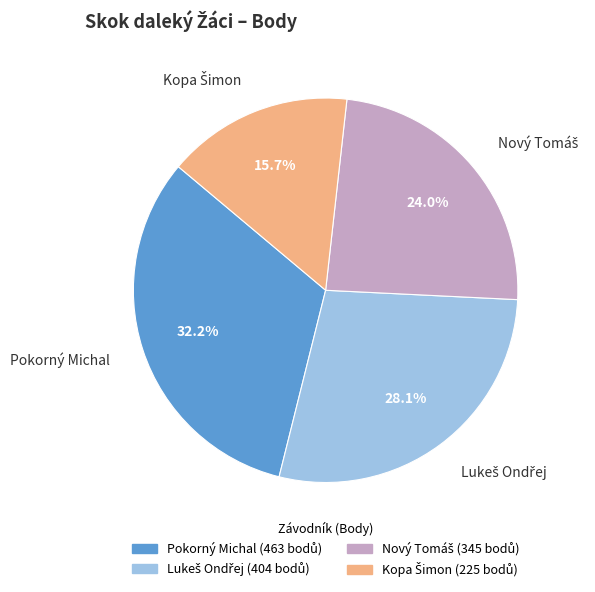

Is there a majority slice in this chart?

No